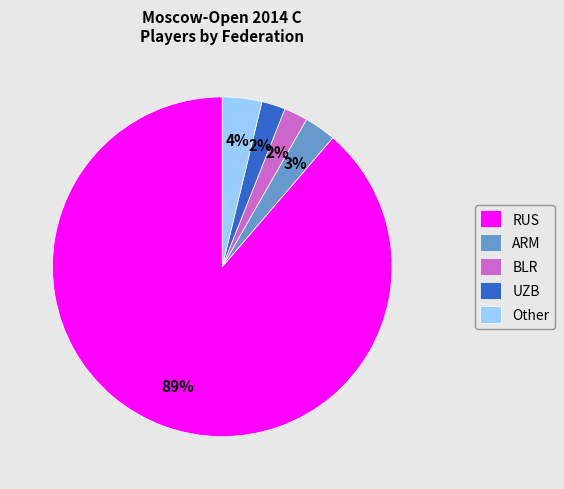

To the nearest percent, what percentage of the pie is BLR?

2%